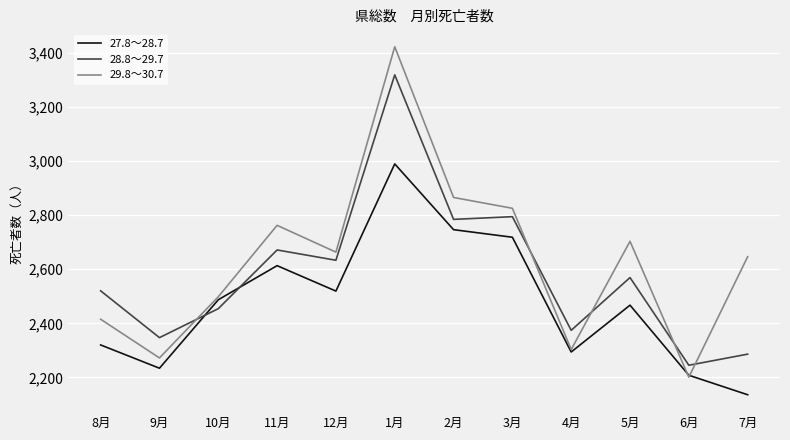

The value of 27.8～28.7 at 9月 is 2234. True or false?

True